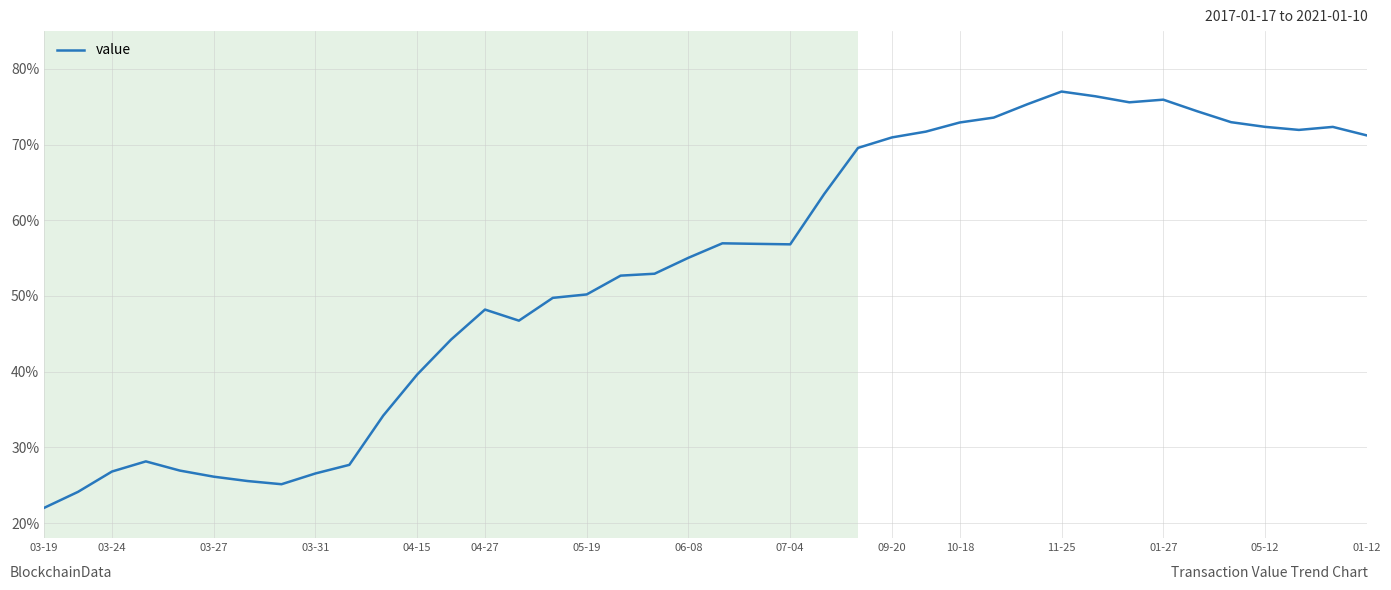

What is the smallest value displayed?

22.0